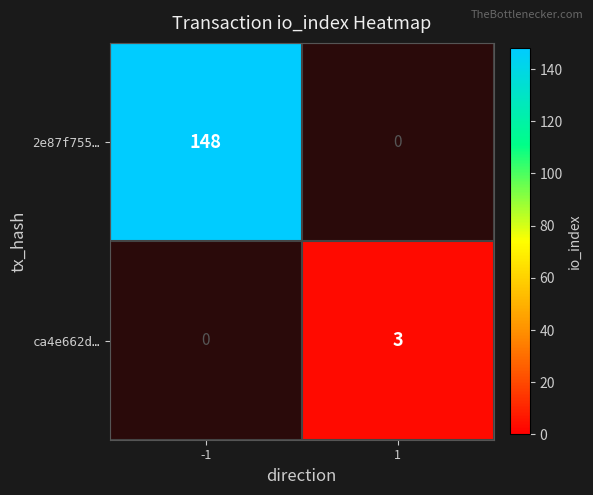

True or false: 2e87f755… has a value of 87.7 at -1.

False